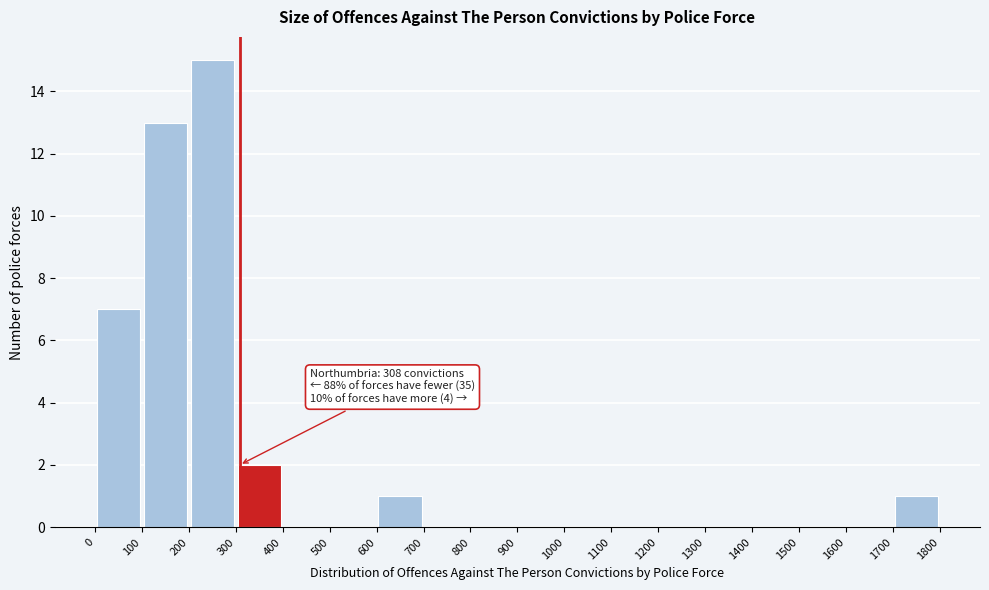

Over which range of the x-axis is the bar tallest?

200 to 300